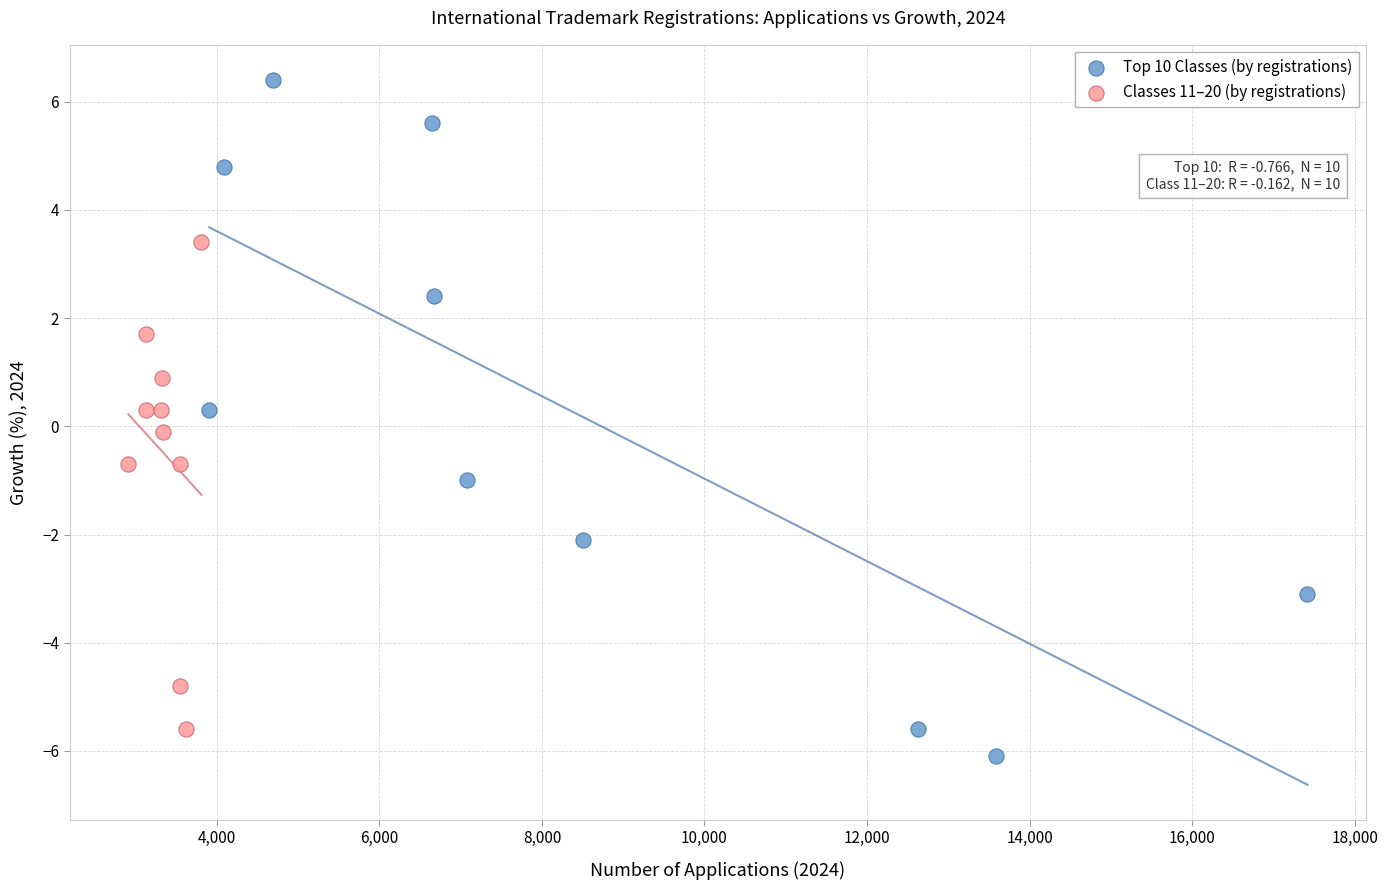

Which series contains the highest Y value?

Top 10 Classes (by registrations)